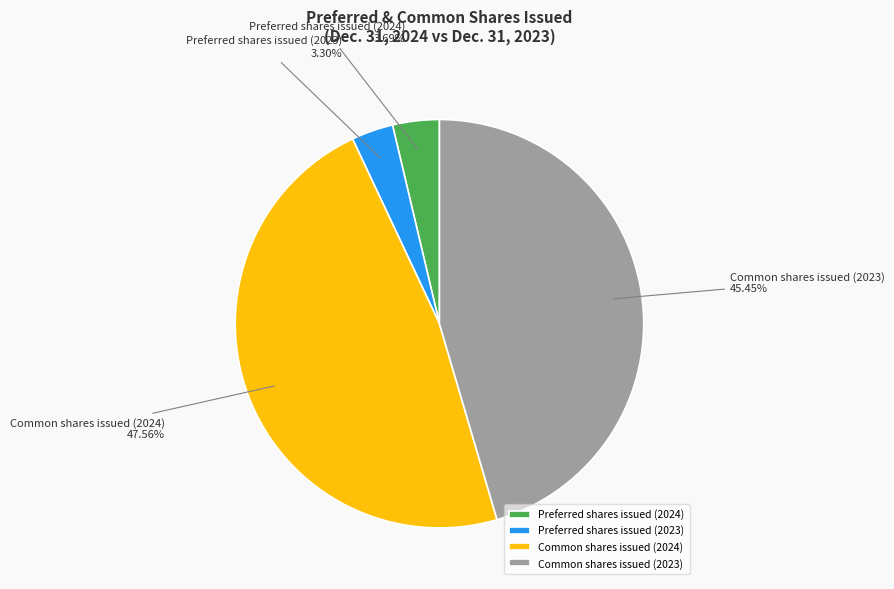

To the nearest percent, what is the average slice percentage?

25%